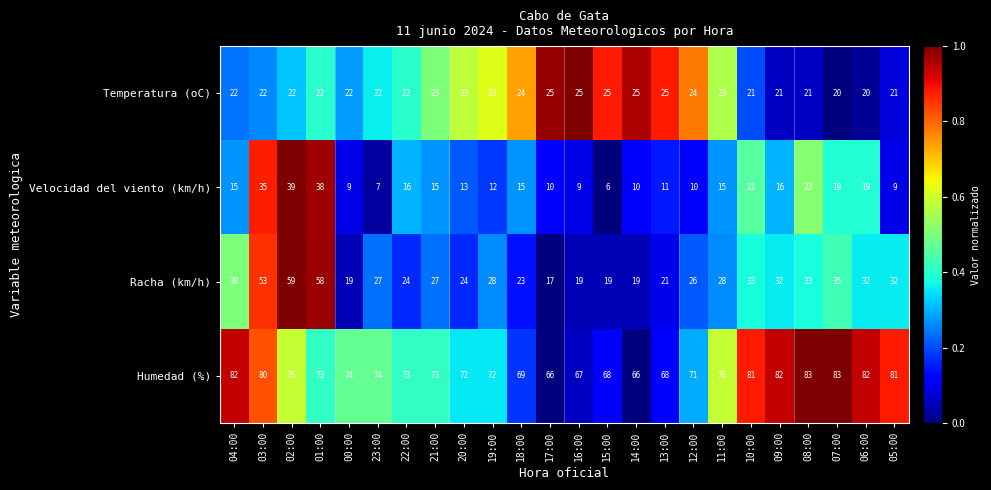

Rank the series by their maximum value, from highest to lowest.

Humedad (%), Racha (km/h), Velocidad del viento (km/h), Temperatura (oC)